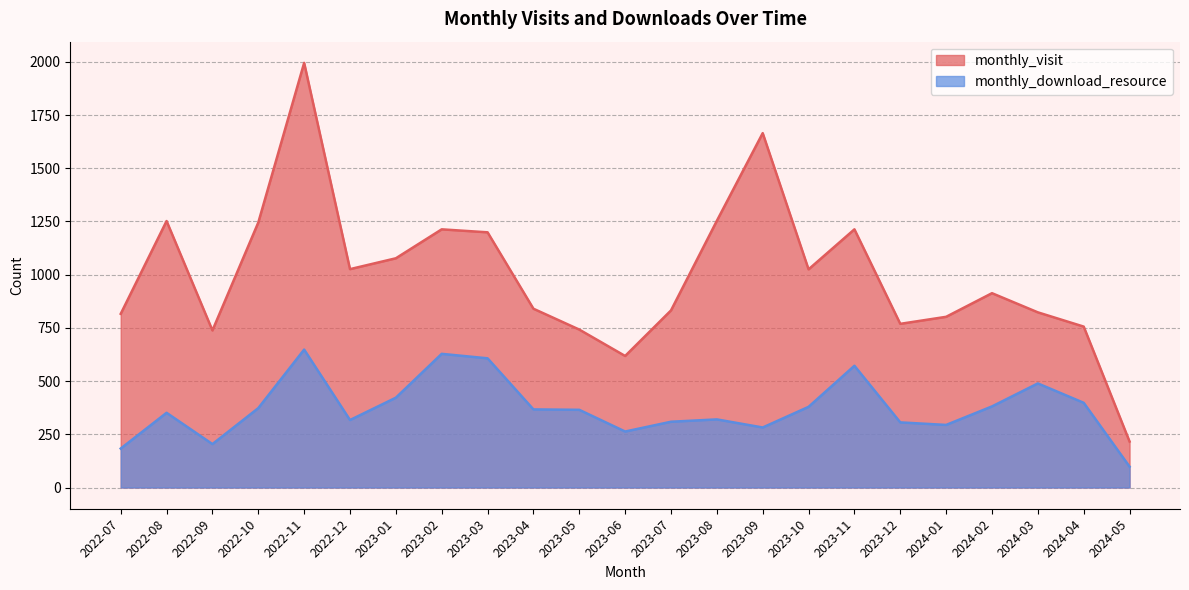

List the series in order of their overall mean, lowest first.

monthly_download_resource, monthly_visit